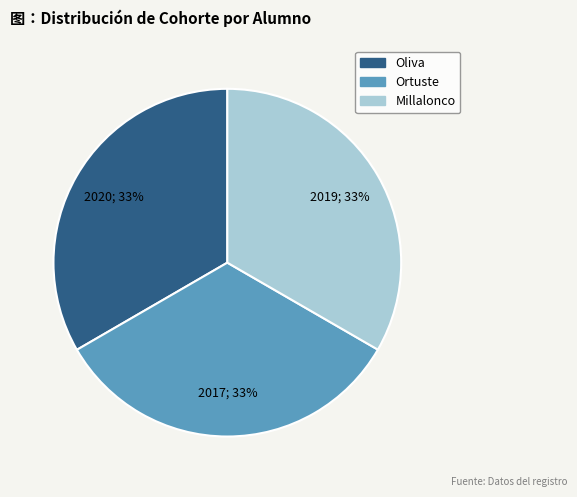

Approximately how many times larger is the value at Oliva compared to Millalonco?

1.0